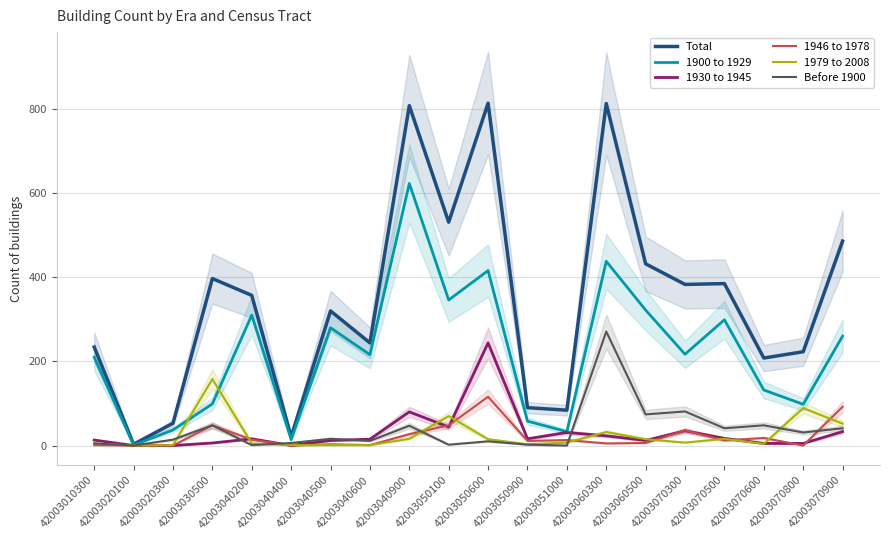

How many lines are shown in the chart?

6